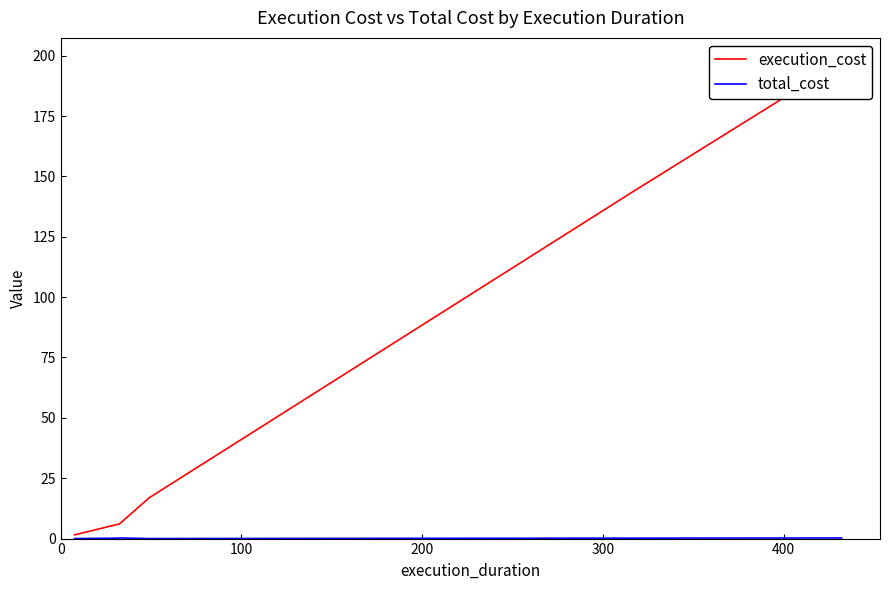

At which category does total_cost reach its first local valley?

200